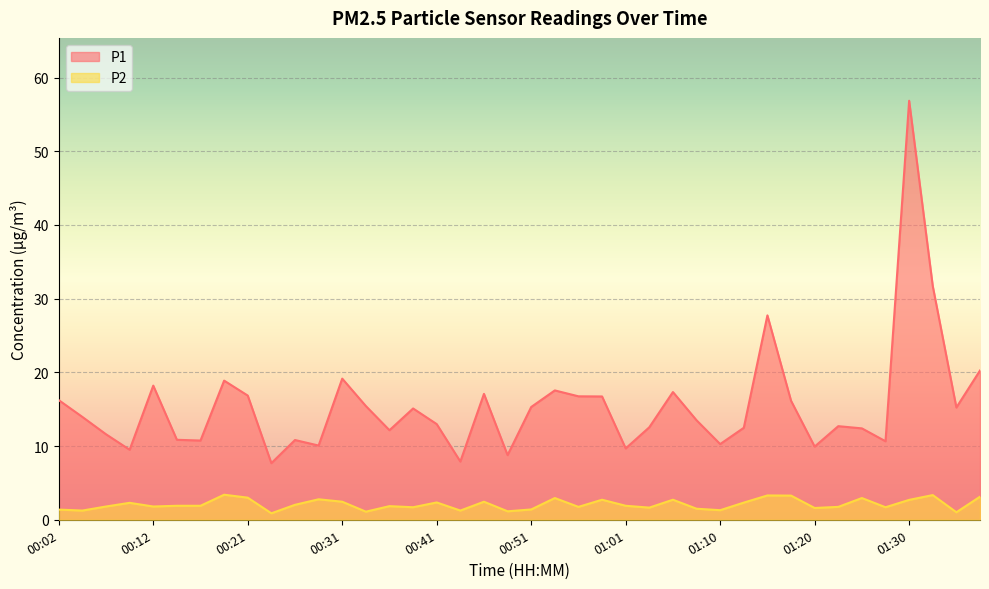

What is the value of the P1 point at the 23rd from the left?

16.8